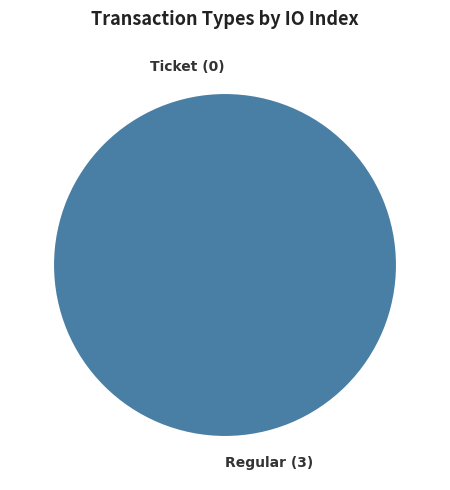

To the nearest percent, what is the difference between the largest and smallest slice percentages?

100%